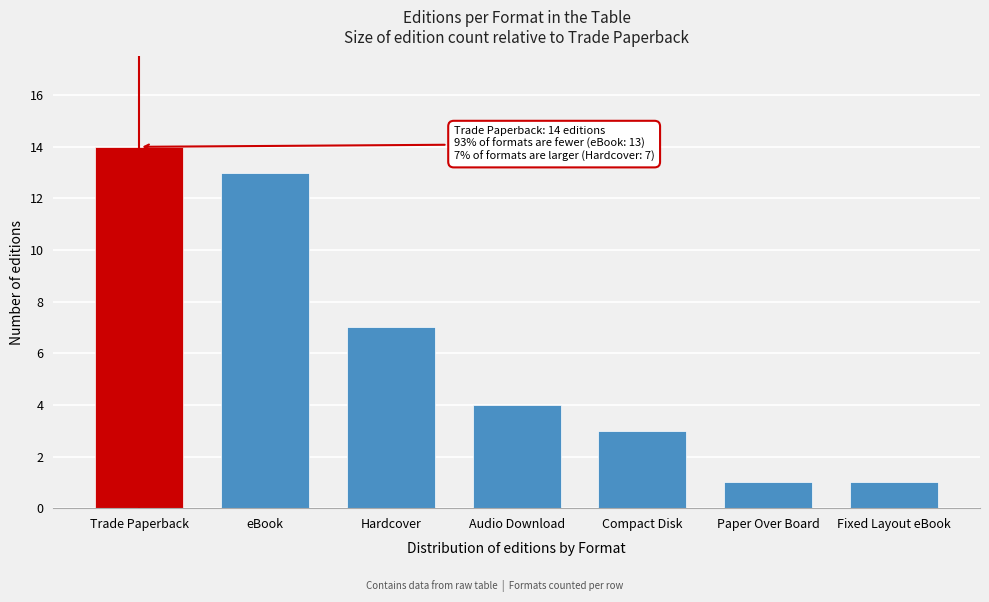

Reading right to left, list all the values displayed in this chart.

1	1	3	4	7	13	14